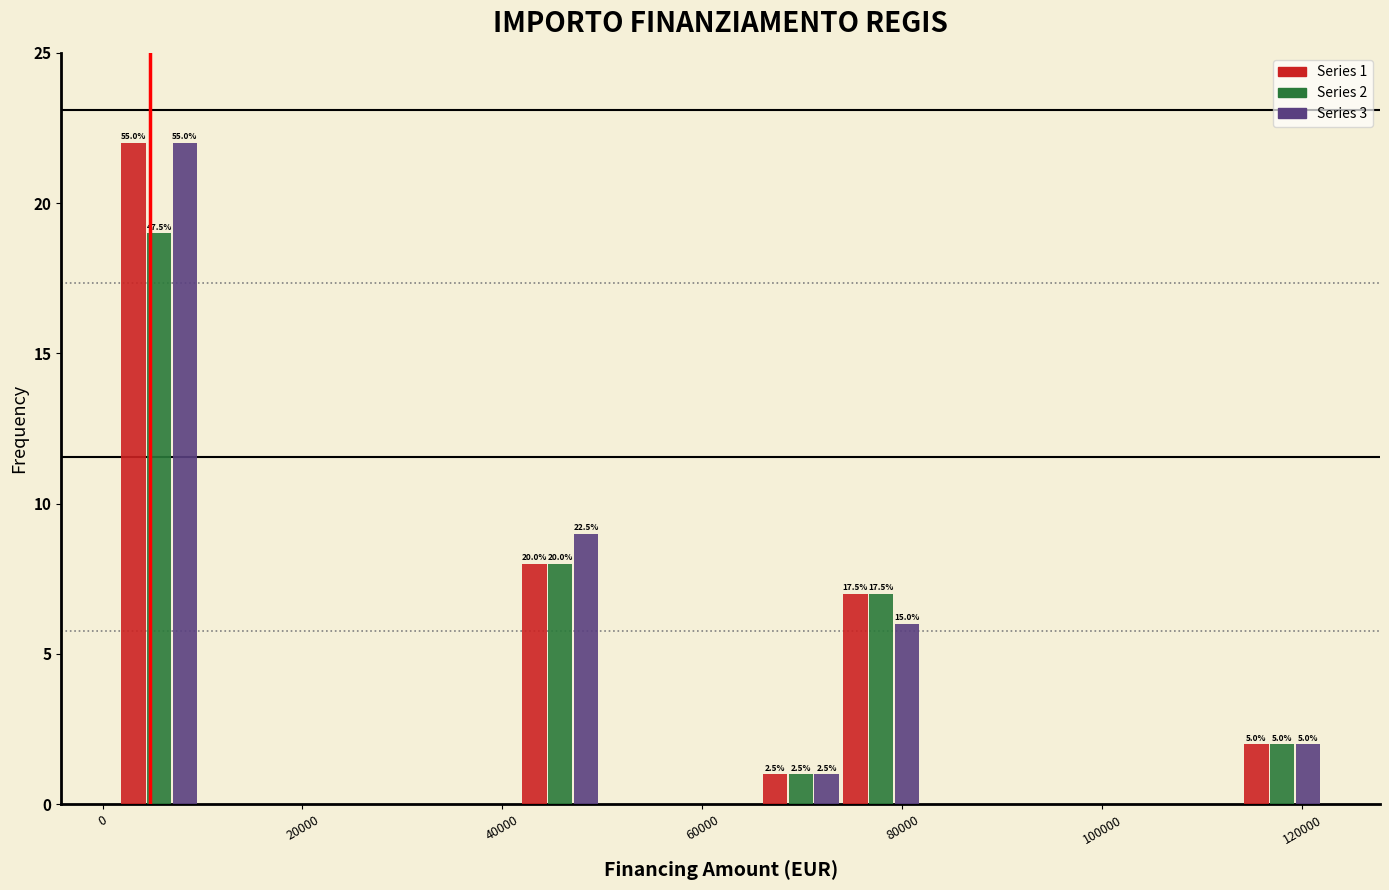

In the Series 2 series, which range on the x-axis has the tallest bar?

2000 to 10000